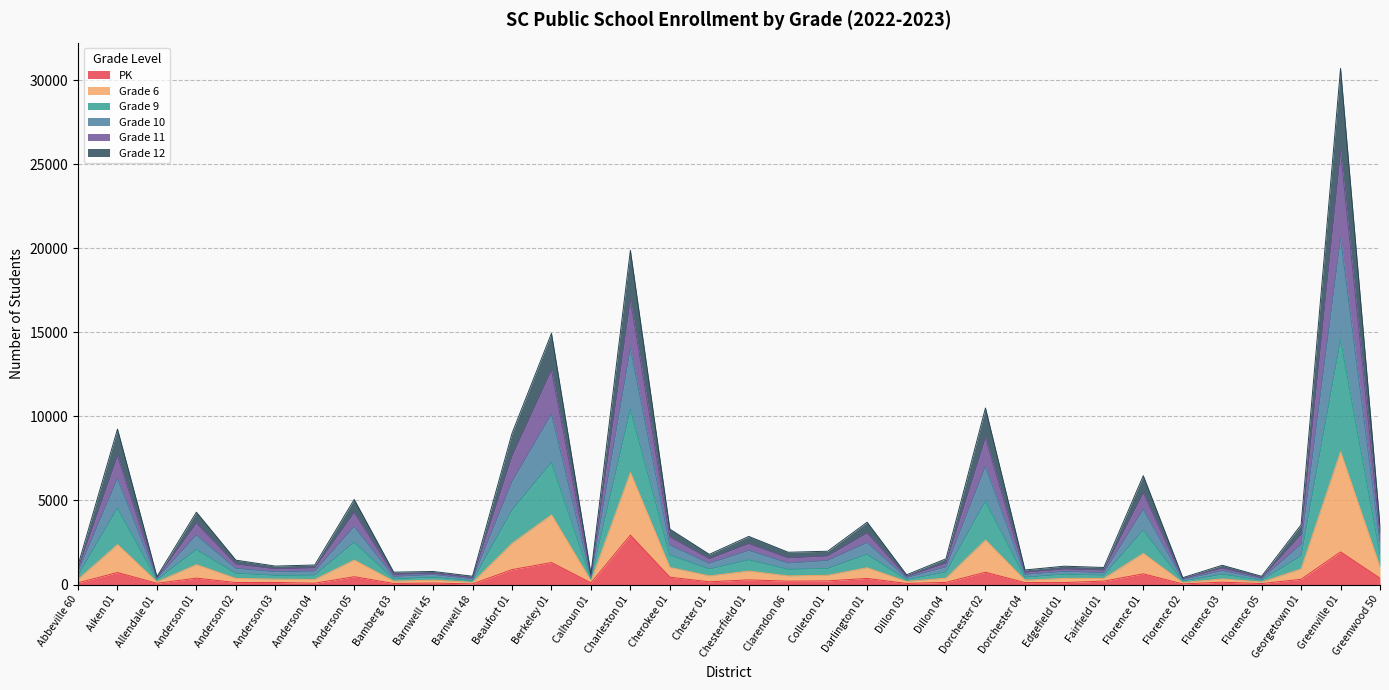

True or false: Grade 10 and Grade 9 cross at least once.

False